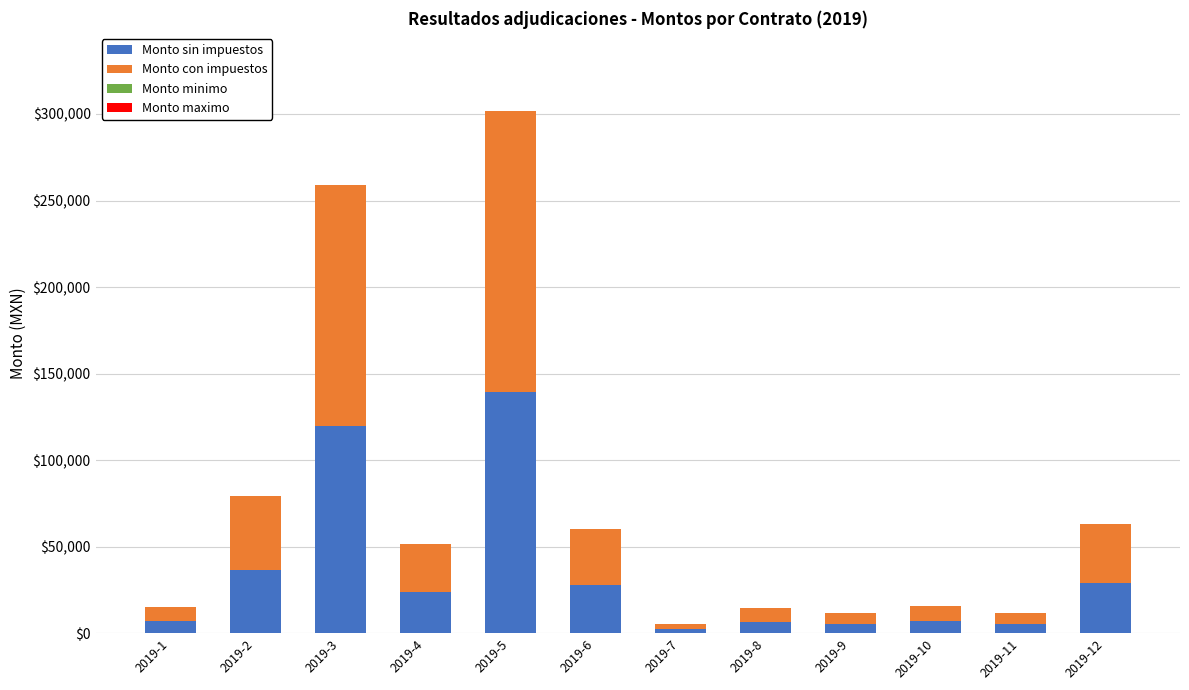

Count the number of data series in this chart.

2